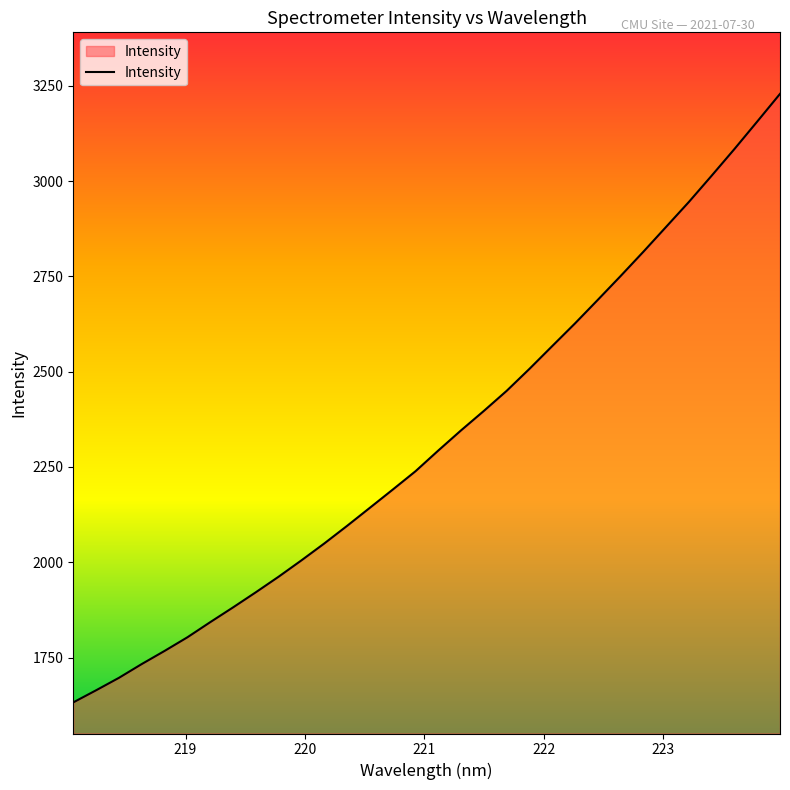

What is the sum of all values?

74377.8